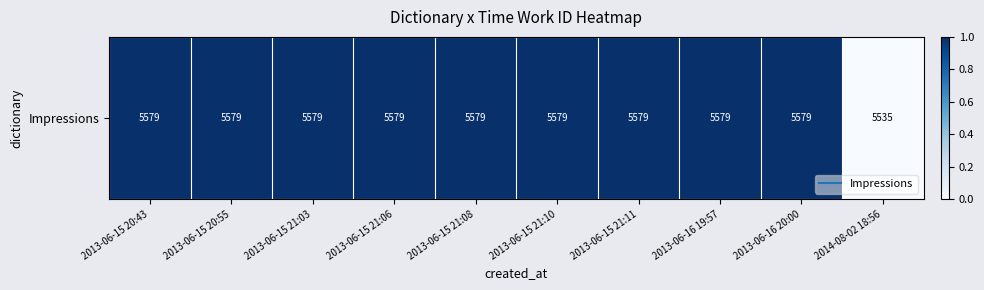

Between 2013-06-15 21:11 and 2013-06-15 20:55, which is larger?

2013-06-15 21:11